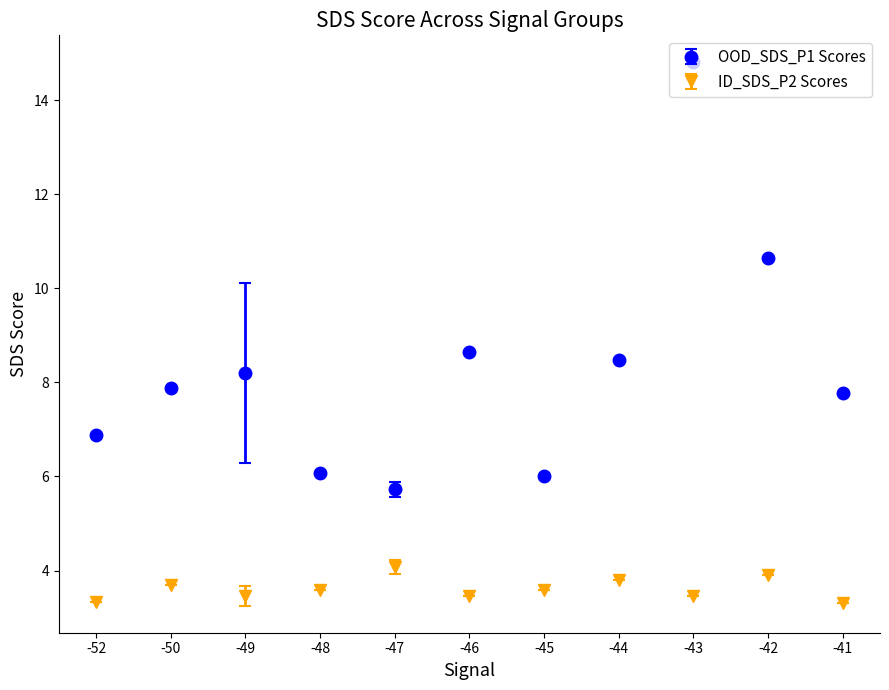

What are all the series names shown in the legend?

OOD_SDS_P1 Scores, ID_SDS_P2 Scores